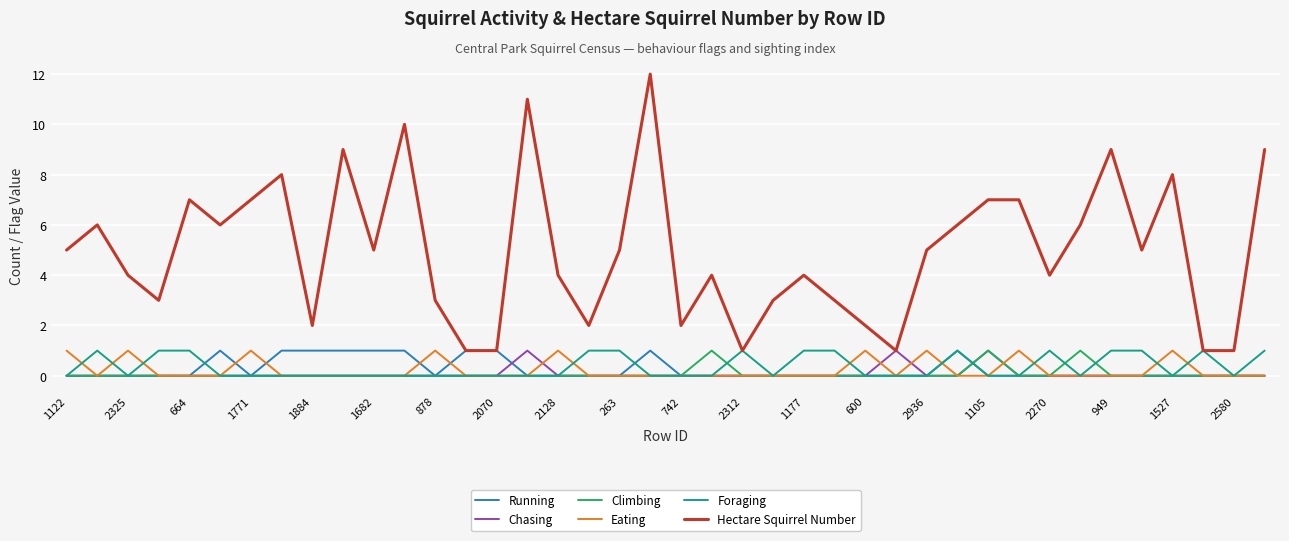

True or false: Eating and Hectare Squirrel Number intersect in this chart.

False